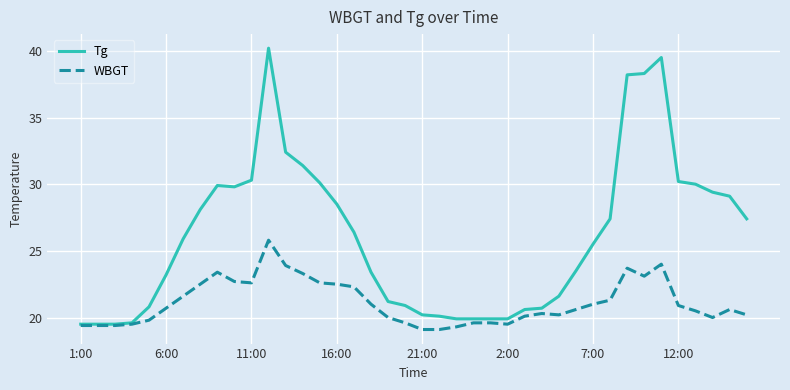

List the series in order of their peak value, highest first.

Tg, WBGT